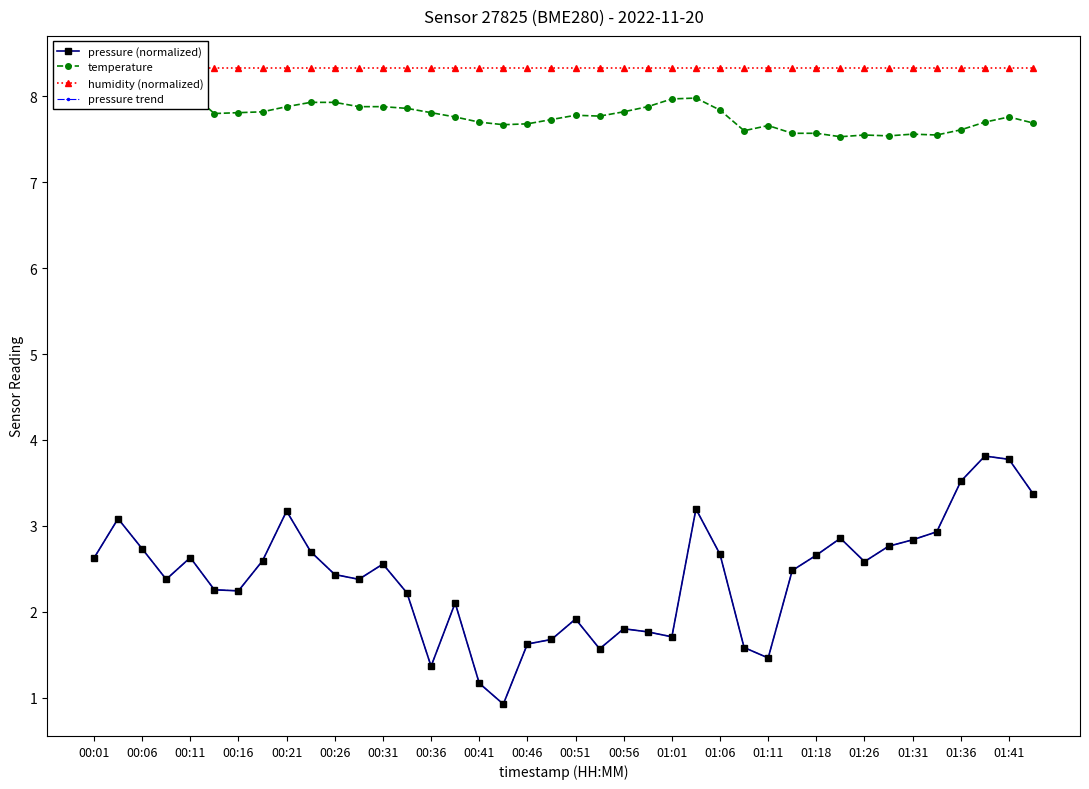

True or false: temperature and pressure trend cross at least once.

False